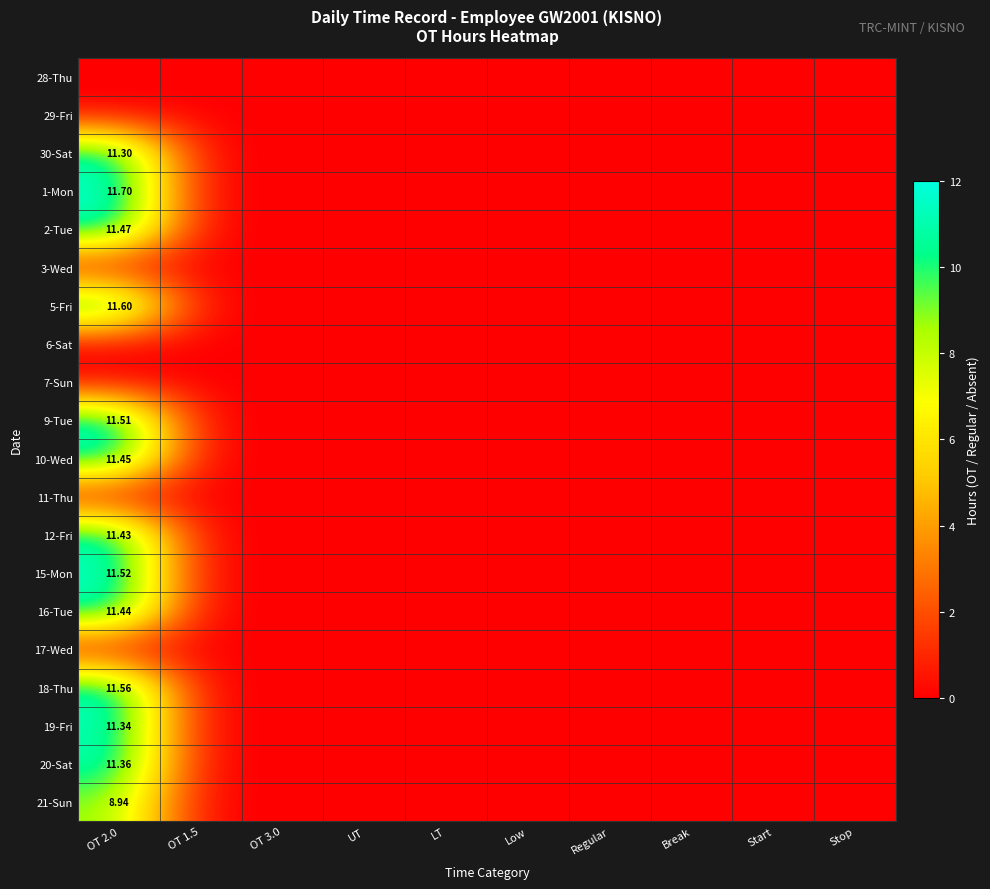

What is the maximum value shown in the chart?

11.7